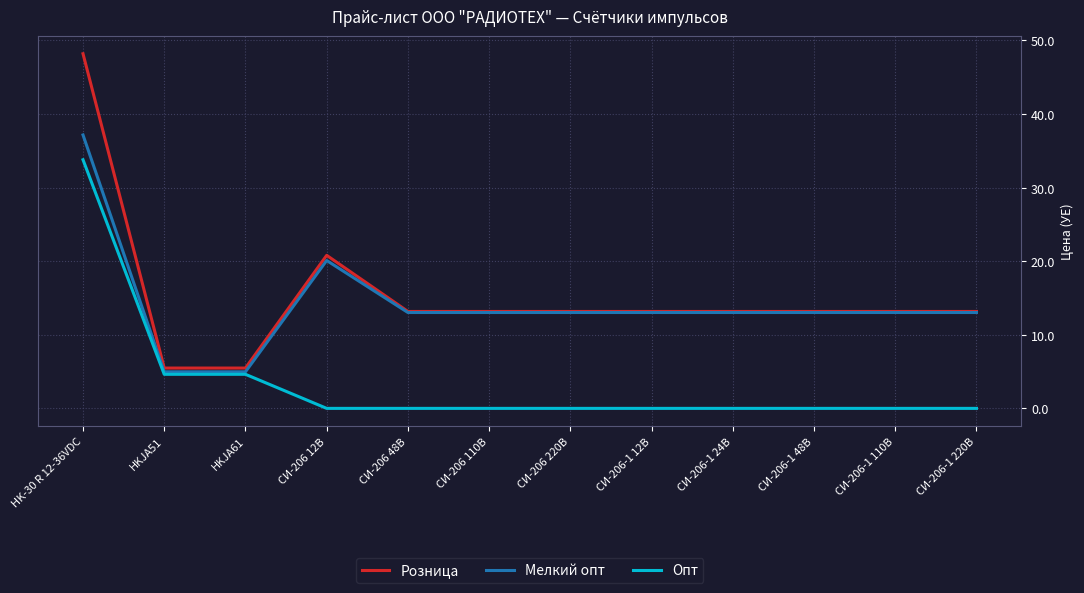

Reading left to right, extract all data points from this chart.

Розница: 48.2	5.5	5.5	20.8	13.2	13.2	13.2	13.2	13.2	13.2	13.2	13.2
Мелкий опт: 37.2	5.0	5.0	20.1	13.0	13.0	13.0	13.0	13.0	13.0	13.0	13.0
Опт: 33.8	4.6	4.6	0.0	0.0	0.0	0.0	0.0	0.0	0.0	0.0	0.0